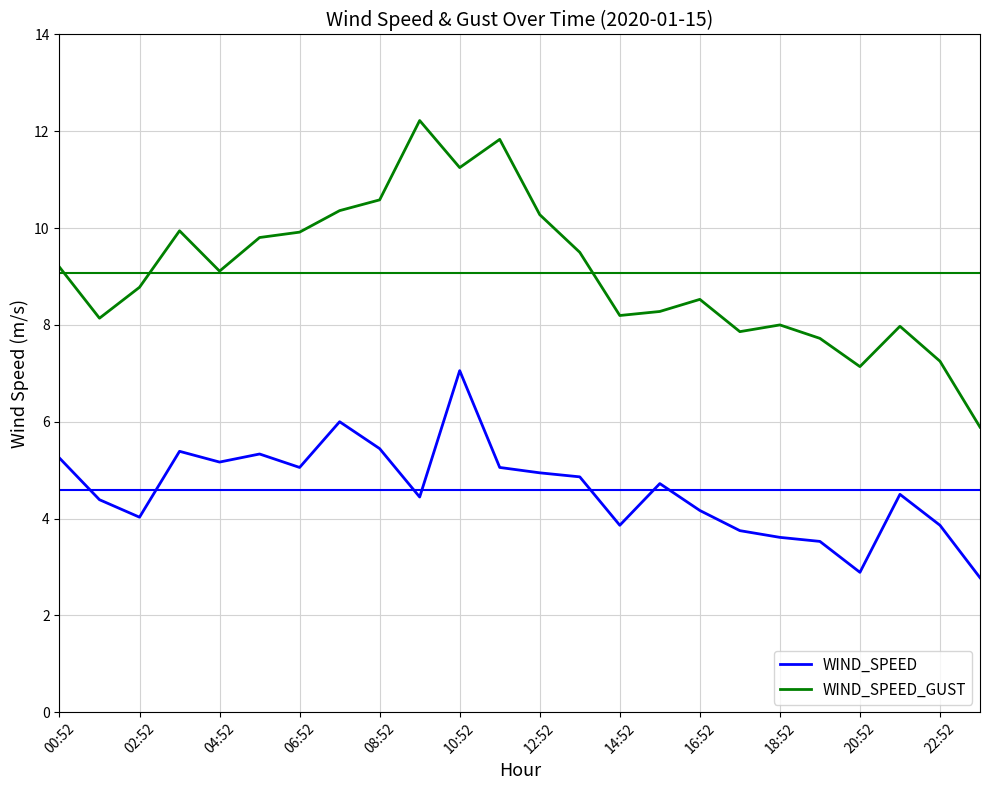

Which series has the largest total across all categories?

WIND_SPEED_GUST